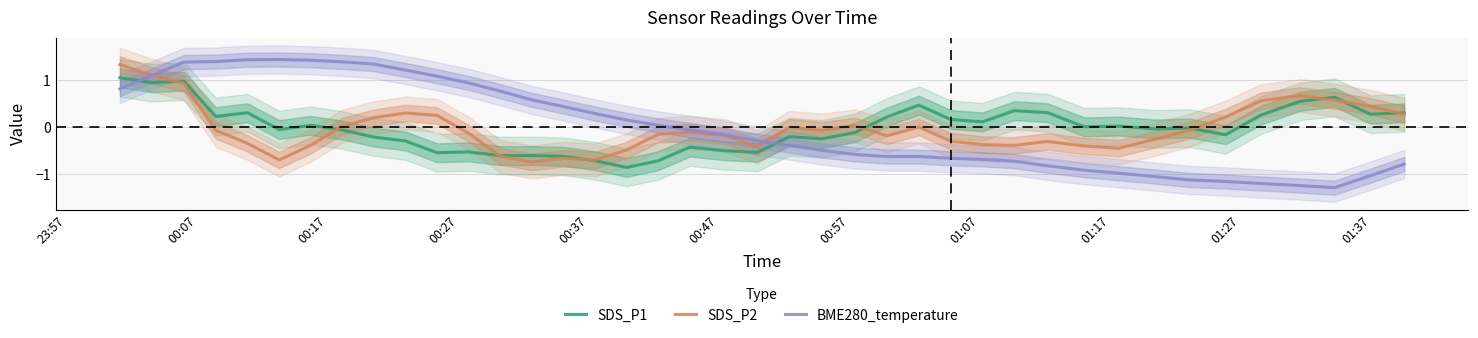

Does the chart display data point markers on the line(s)?

No